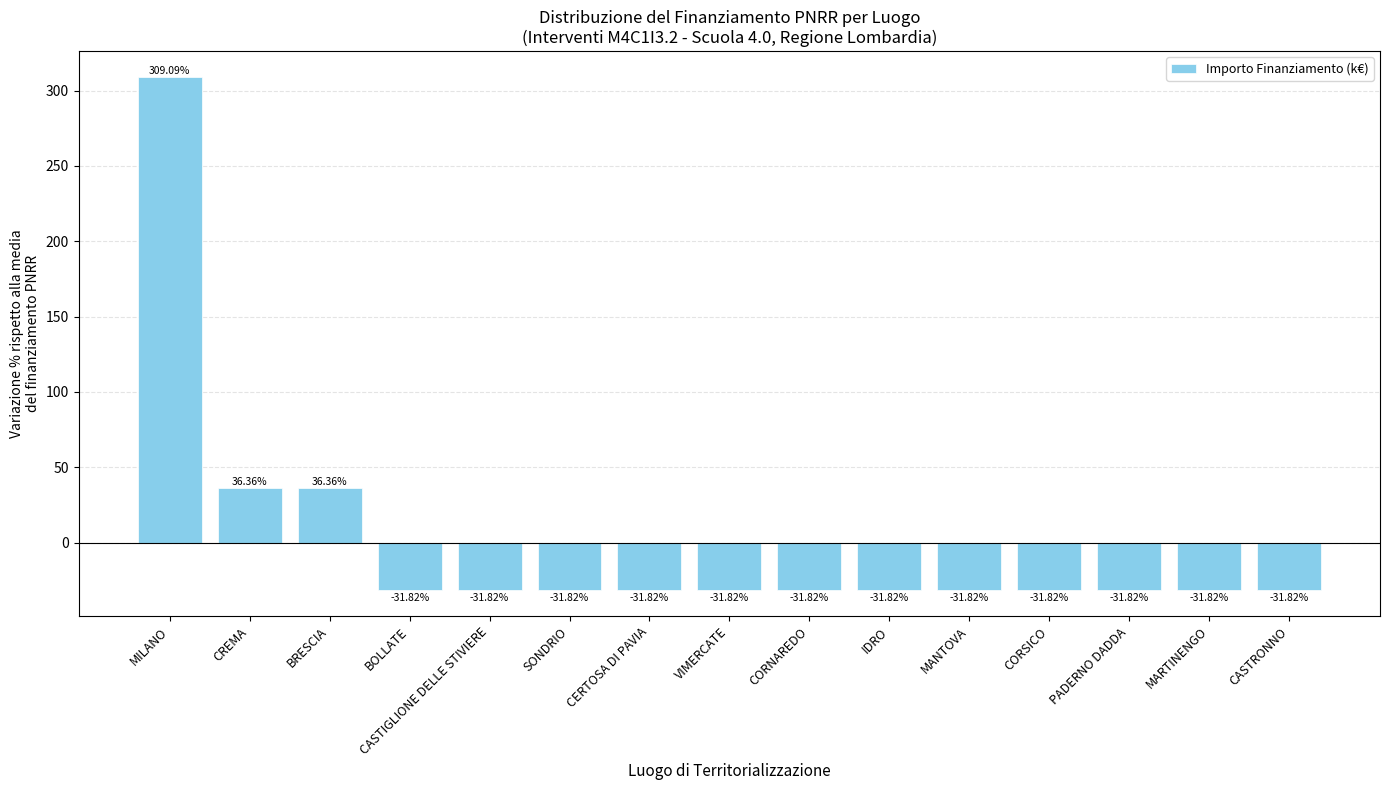

How many data points are above -31?

3